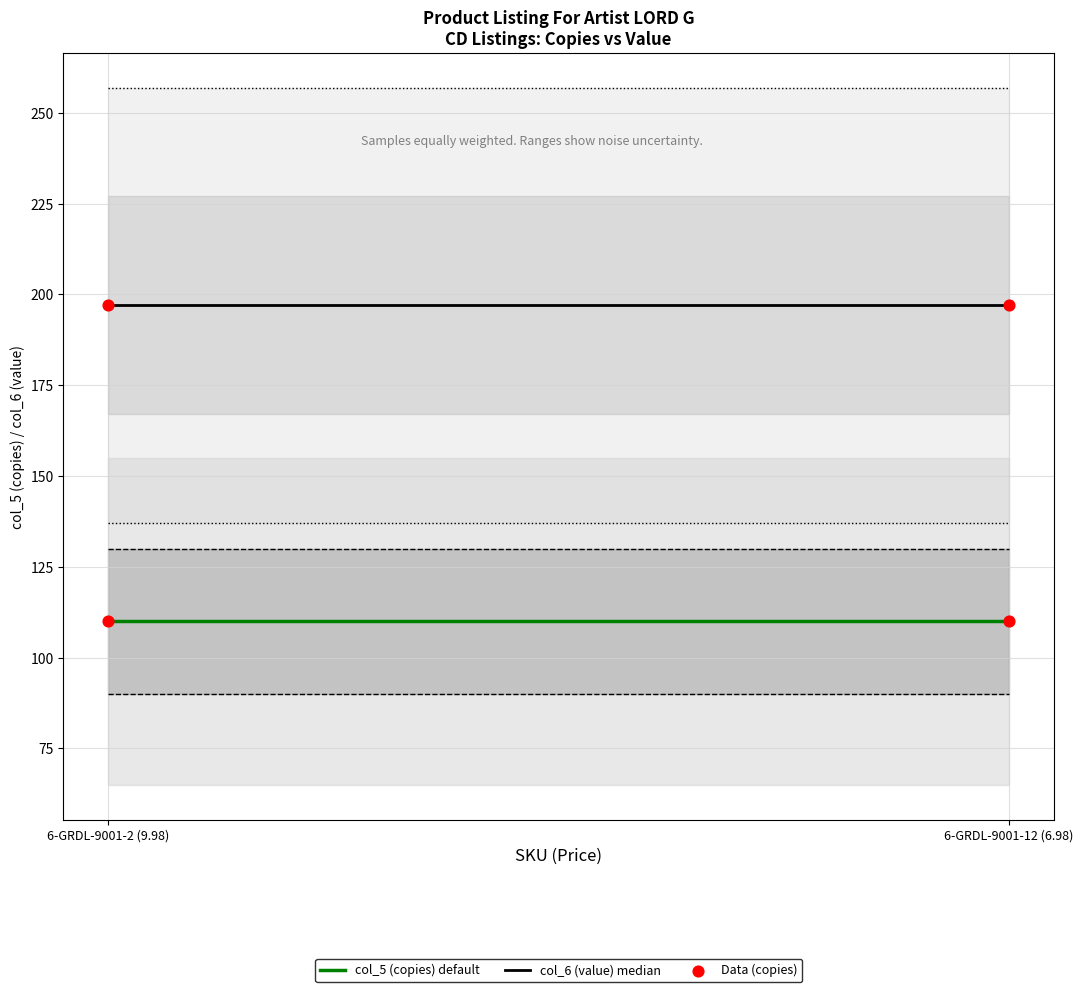

What are all the series names shown in the legend?

col_5 (copies) default, col_6 (value) median, Data (copies)